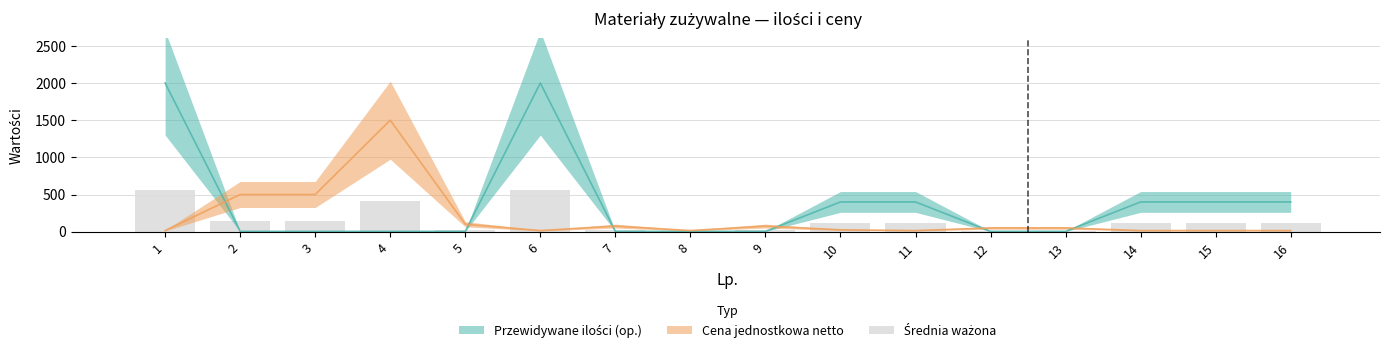

Between 6 and 13, which is larger?

6